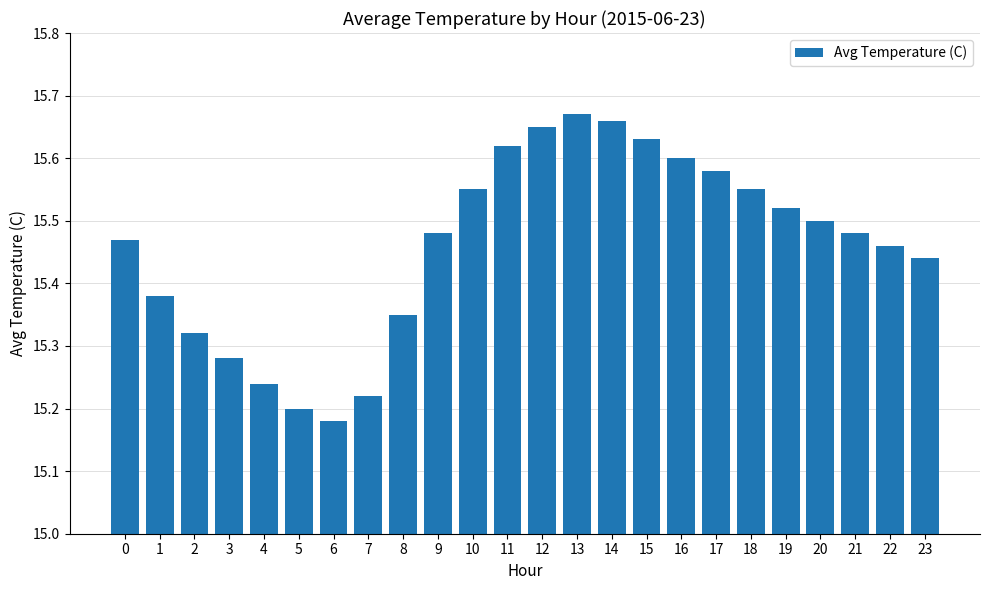

The value at 4 is 15.2. True or false?

True